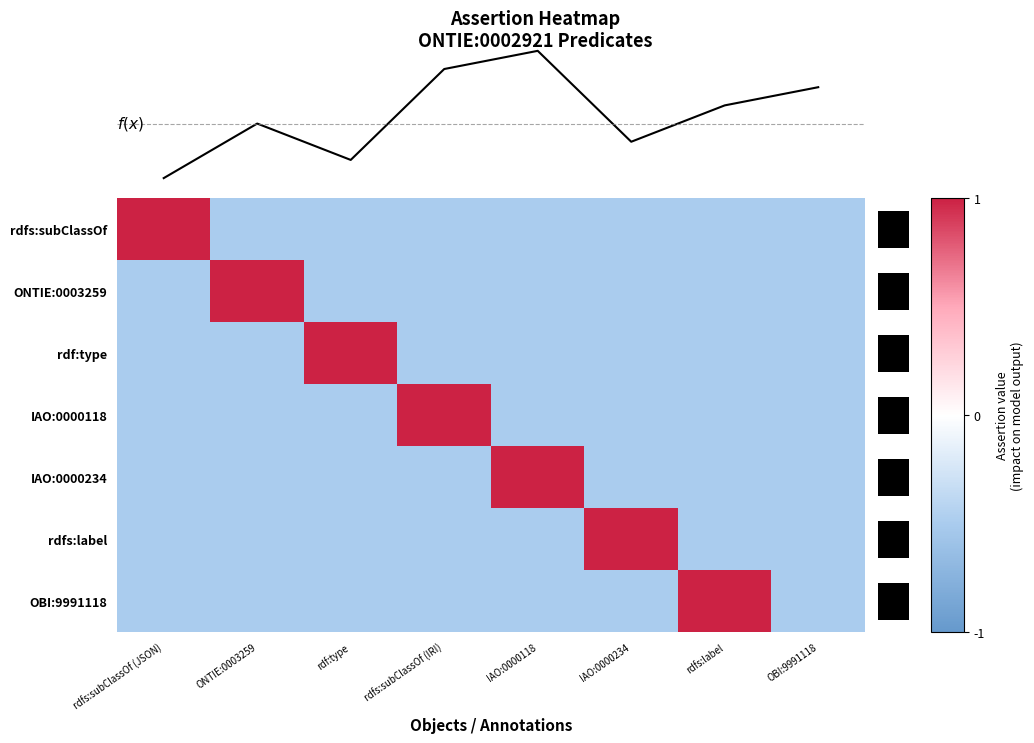

The value of rdf:type at rdfs:label is -0.5. True or false?

True